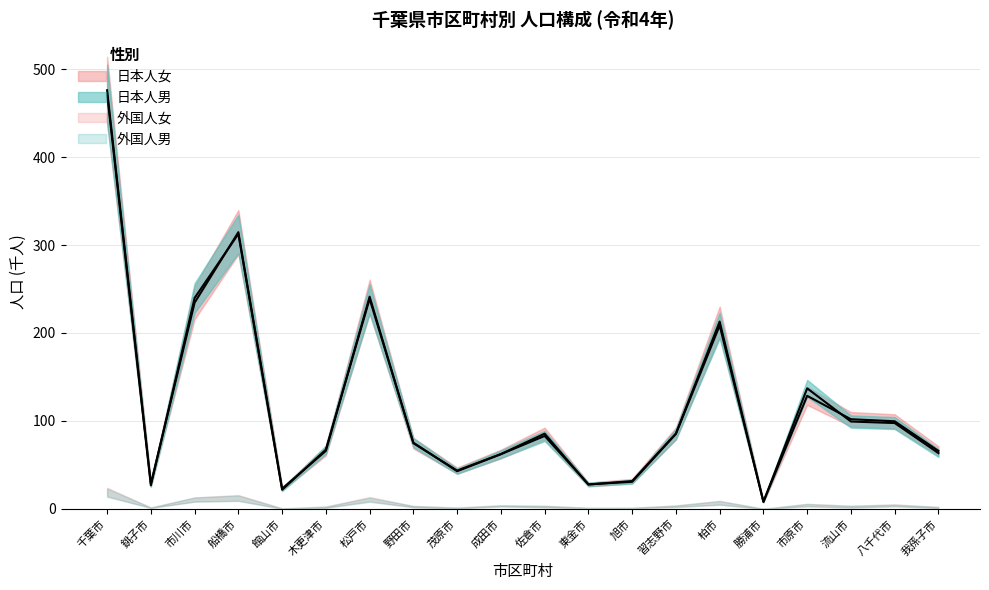

Where is the first local minimum for 日本人男?

銚子市